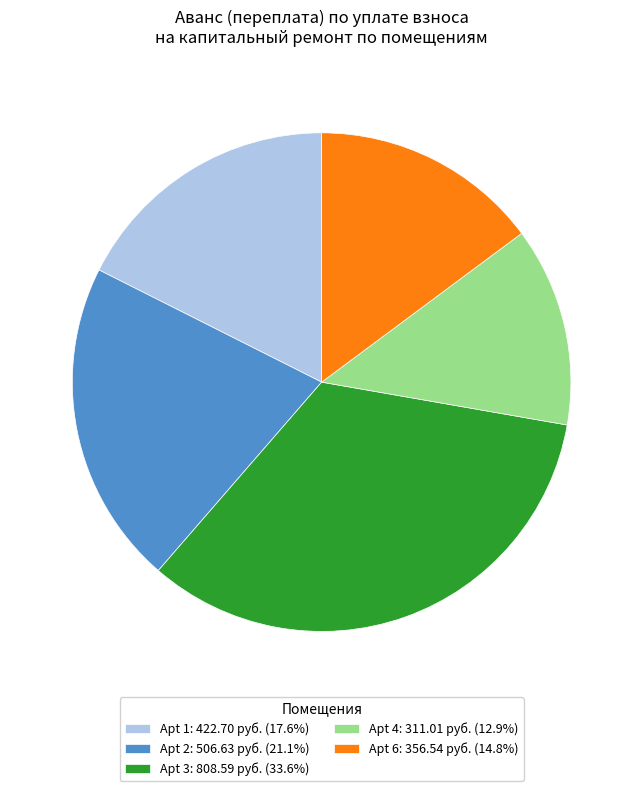

Do Apt 2: 506.63 руб. (21.1%) and Apt 3: 808.59 руб. (33.6%) together represent more than half of the pie?

Yes